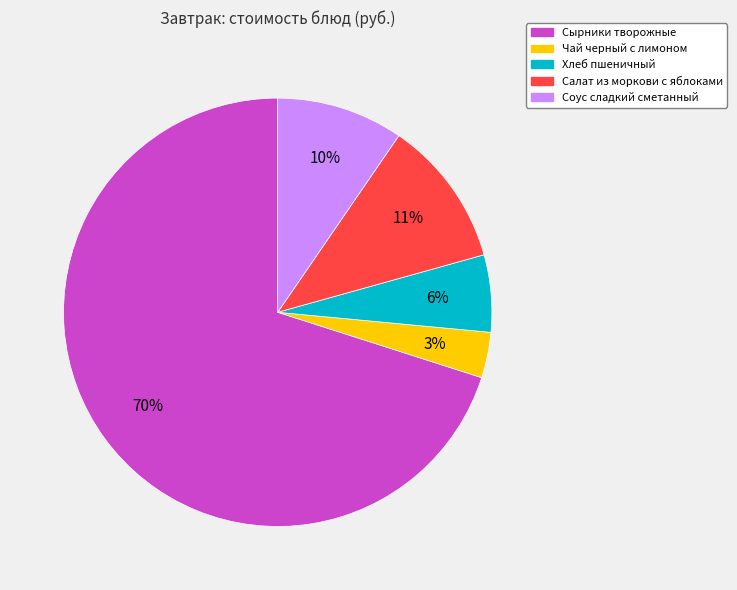

Is Сырники творожные the majority of the pie?

Yes